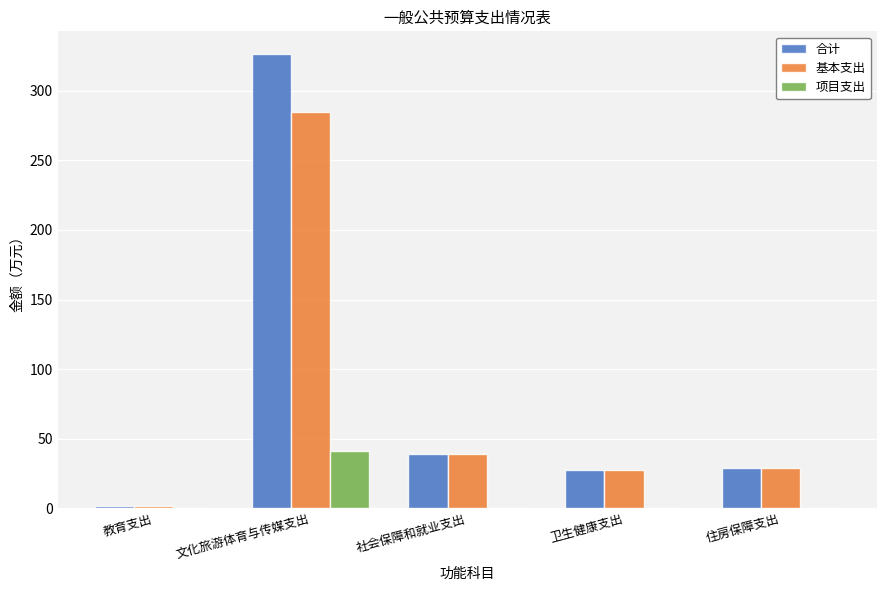

How many distinct data groups are displayed?

3